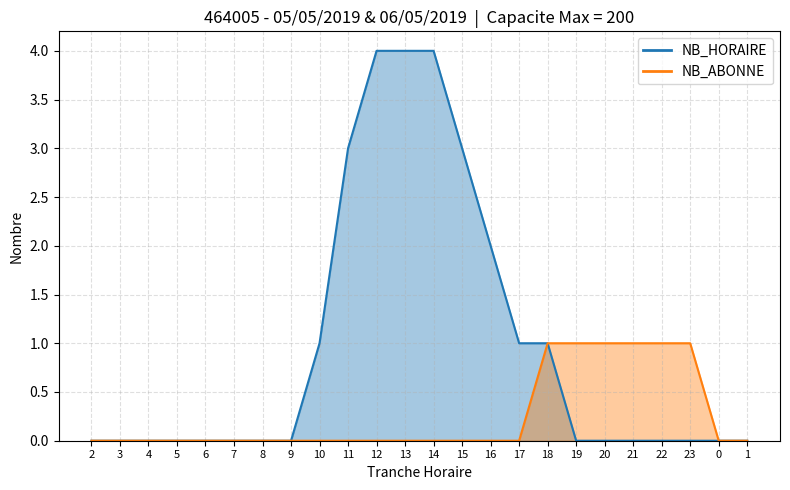

True or false: NB_HORAIRE and NB_ABONNE cross at least once.

False